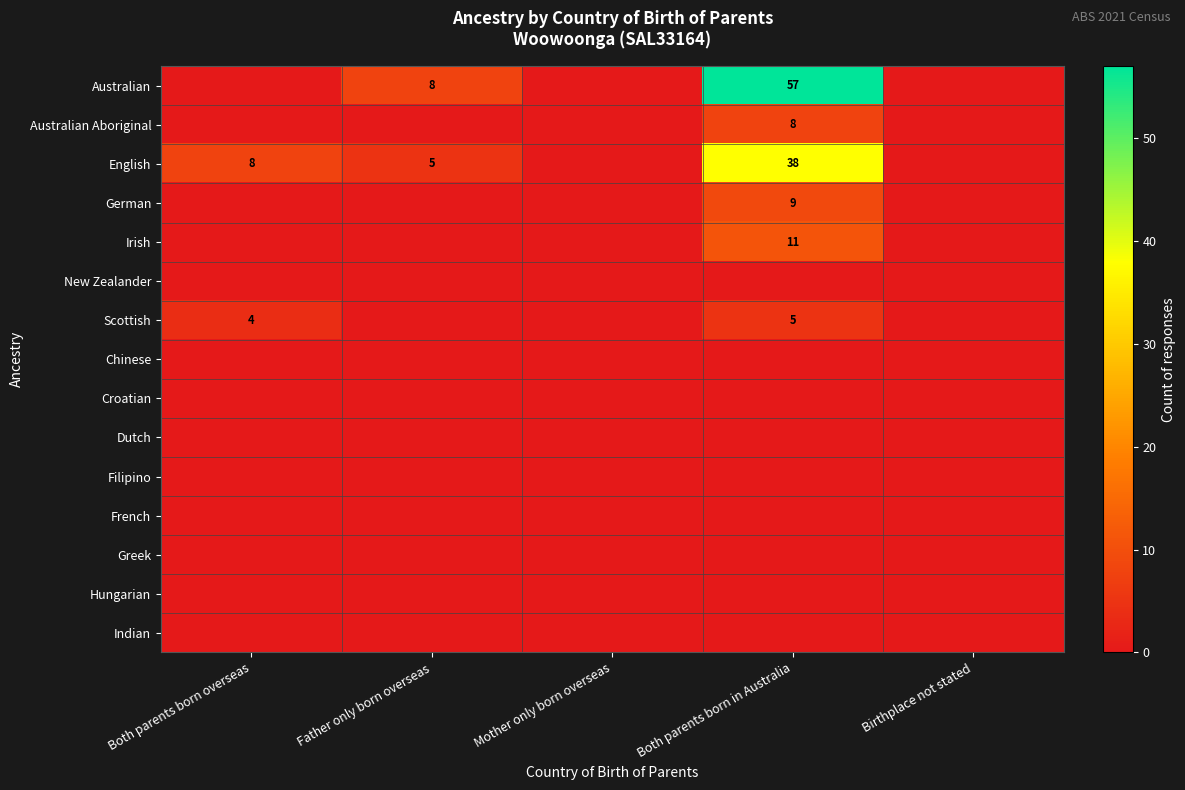

How many series are shown in this chart?

15